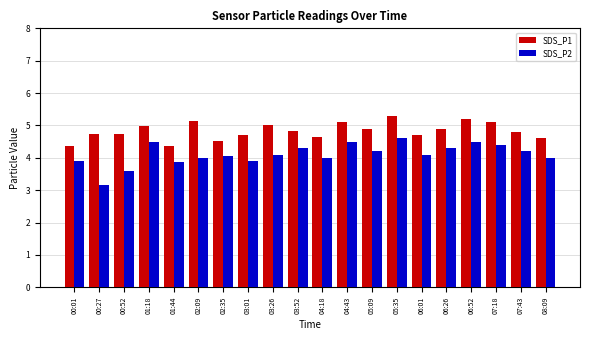

Which series has the largest range (max minus min)?

SDS_P2